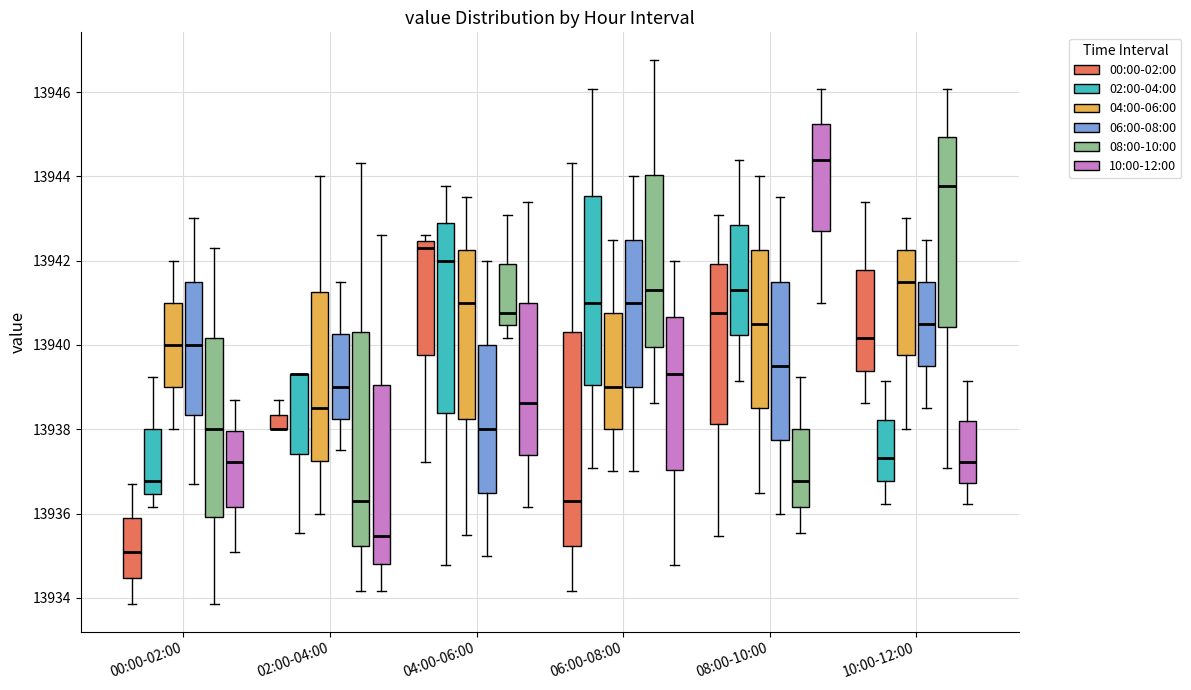

Reading left to right, transcribe this box plot: for each box, give where its median line is, the range the box spans, and where its two whiskers end, as read against the y-axis. The values are not printed on the chart, so give them approximately, as read against the axis.

00:00-02:00 (00:00-02:00): median 13935.0, box 13934.4 to 13935.8, whiskers 13933.8 to 13936.6
00:00-02:00 (02:00-04:00): median 13936.8, box 13936.4 to 13938.0, whiskers 13936.2 to 13939.2
00:00-02:00 (04:00-06:00): median 13940.0, box 13939.0 to 13941.0, whiskers 13938.0 to 13942.0
00:00-02:00 (06:00-08:00): median 13940.0, box 13938.4 to 13941.6, whiskers 13936.6 to 13943.0
00:00-02:00 (08:00-10:00): median 13938.0, box 13936.0 to 13940.2, whiskers 13933.8 to 13942.4
00:00-02:00 (10:00-12:00): median 13937.2, box 13936.2 to 13938.0, whiskers 13935.0 to 13938.6
02:00-04:00 (00:00-02:00): median 13938.0 (drawn on the box's lower edge), box 13938.0 to 13938.4, whiskers 13938.0 to 13938.6
02:00-04:00 (02:00-04:00): median 13939.4 (drawn on the box's upper edge), box 13937.4 to 13939.4, whiskers 13935.6 to 13939.4
02:00-04:00 (04:00-06:00): median 13938.6, box 13937.2 to 13941.2, whiskers 13936.0 to 13944.0
02:00-04:00 (06:00-08:00): median 13939.0, box 13938.2 to 13940.2, whiskers 13937.6 to 13941.6
02:00-04:00 (08:00-10:00): median 13936.4, box 13935.2 to 13940.4, whiskers 13934.2 to 13944.4
02:00-04:00 (10:00-12:00): median 13935.4, box 13934.8 to 13939.0, whiskers 13934.2 to 13942.6
04:00-06:00 (00:00-02:00): median 13942.4 (just below the box's upper edge), box 13939.8 to 13942.4, whiskers 13937.2 to 13942.6
04:00-06:00 (02:00-04:00): median 13942.0, box 13938.4 to 13942.8, whiskers 13934.8 to 13943.8
04:00-06:00 (04:00-06:00): median 13941.0, box 13938.2 to 13942.2, whiskers 13935.6 to 13943.6
04:00-06:00 (06:00-08:00): median 13938.0, box 13936.6 to 13940.0, whiskers 13935.0 to 13942.0
04:00-06:00 (08:00-10:00): median 13940.8, box 13940.4 to 13942.0, whiskers 13940.2 to 13943.0
04:00-06:00 (10:00-12:00): median 13938.6, box 13937.4 to 13941.0, whiskers 13936.2 to 13943.4
06:00-08:00 (00:00-02:00): median 13936.4, box 13935.2 to 13940.4, whiskers 13934.2 to 13944.4
06:00-08:00 (02:00-04:00): median 13941.0, box 13939.0 to 13943.6, whiskers 13937.0 to 13946.0
06:00-08:00 (04:00-06:00): median 13939.0, box 13938.0 to 13940.8, whiskers 13937.0 to 13942.6
06:00-08:00 (06:00-08:00): median 13941.0, box 13939.0 to 13942.6, whiskers 13937.0 to 13944.0
06:00-08:00 (08:00-10:00): median 13941.4, box 13940.0 to 13944.0, whiskers 13938.6 to 13946.8
06:00-08:00 (10:00-12:00): median 13939.4, box 13937.0 to 13940.6, whiskers 13934.8 to 13942.0
08:00-10:00 (00:00-02:00): median 13940.8, box 13938.2 to 13942.0, whiskers 13935.4 to 13943.0
08:00-10:00 (02:00-04:00): median 13941.4, box 13940.2 to 13942.8, whiskers 13939.2 to 13944.4
08:00-10:00 (04:00-06:00): median 13940.6, box 13938.6 to 13942.2, whiskers 13936.6 to 13944.0
08:00-10:00 (06:00-08:00): median 13939.6, box 13937.8 to 13941.6, whiskers 13936.0 to 13943.6
08:00-10:00 (08:00-10:00): median 13936.8, box 13936.2 to 13938.0, whiskers 13935.6 to 13939.2
08:00-10:00 (10:00-12:00): median 13944.4, box 13942.6 to 13945.2, whiskers 13941.0 to 13946.0
10:00-12:00 (00:00-02:00): median 13940.2, box 13939.4 to 13941.8, whiskers 13938.6 to 13943.4
10:00-12:00 (02:00-04:00): median 13937.4, box 13936.8 to 13938.2, whiskers 13936.2 to 13939.2
10:00-12:00 (04:00-06:00): median 13941.6, box 13939.8 to 13942.2, whiskers 13938.0 to 13943.0
10:00-12:00 (06:00-08:00): median 13940.6, box 13939.6 to 13941.6, whiskers 13938.6 to 13942.6
10:00-12:00 (08:00-10:00): median 13943.8, box 13940.4 to 13945.0, whiskers 13937.0 to 13946.0
10:00-12:00 (10:00-12:00): median 13937.2, box 13936.8 to 13938.2, whiskers 13936.2 to 13939.2